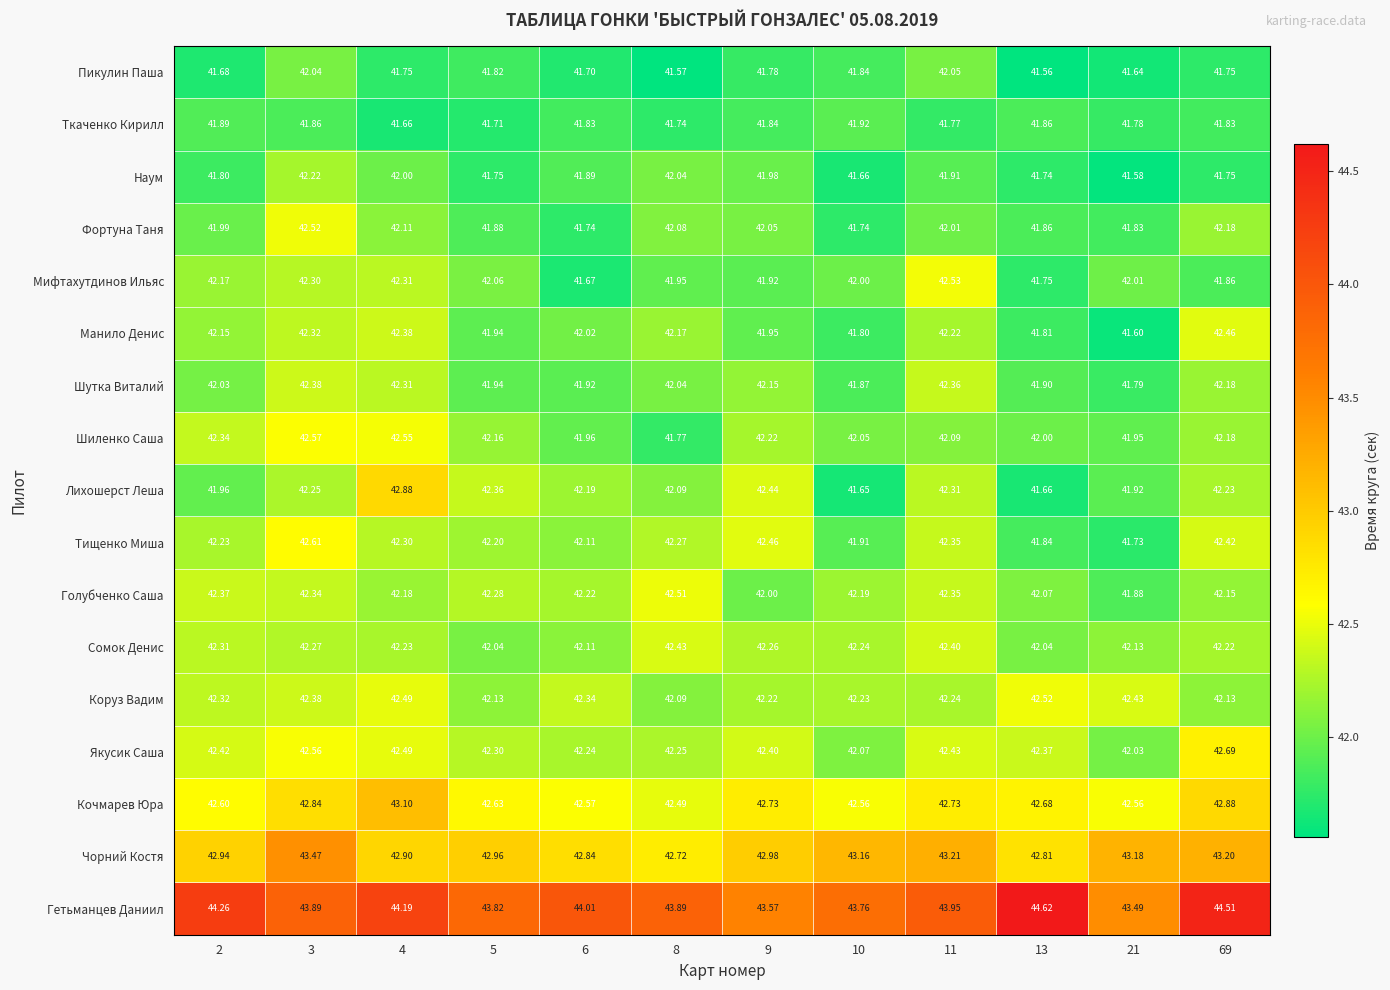

Which series has the largest range (max minus min)?

Лихошерст Леша